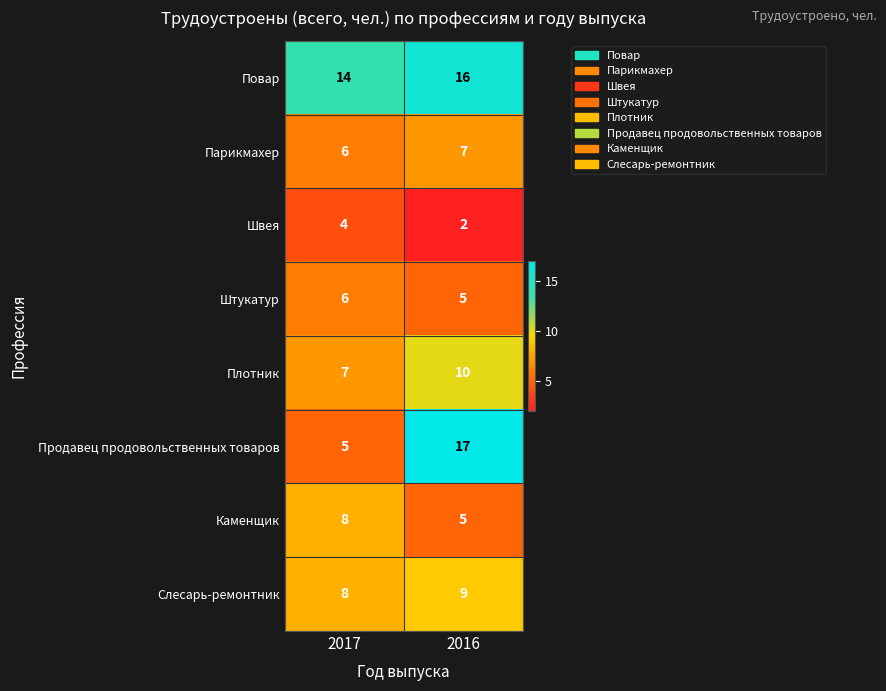

The value of Парикмахер at 2016 is 11. True or false?

False